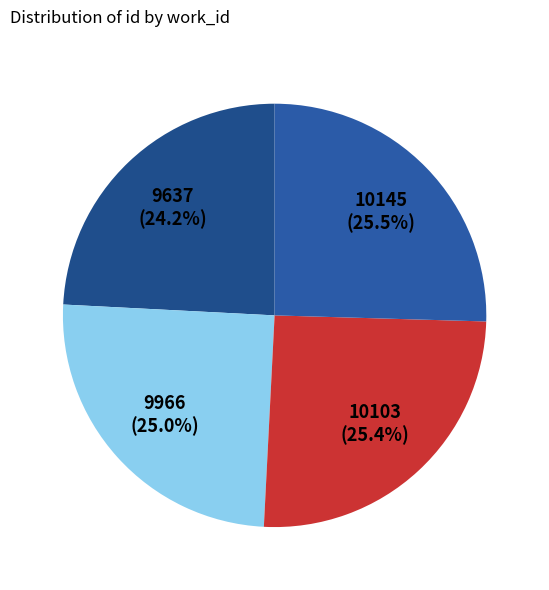

Rank the categories by value from highest to lowest.

3913, 3902, 3866, 3725